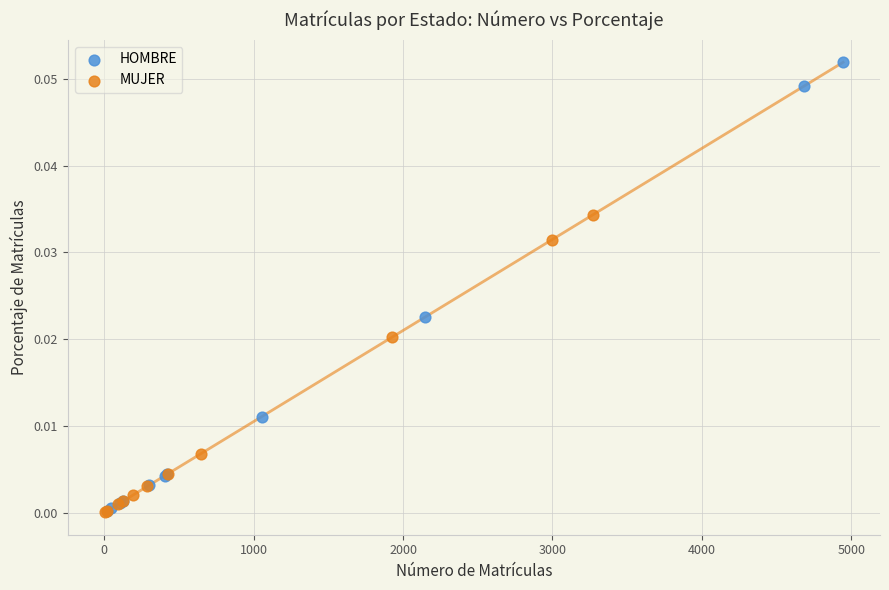

Which series has the largest Y range (max minus min)?

HOMBRE